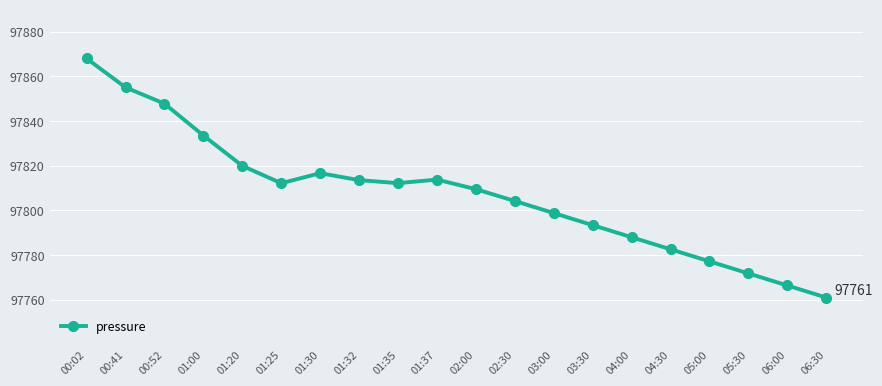

At which category does the data reach its first local peak?

01:30